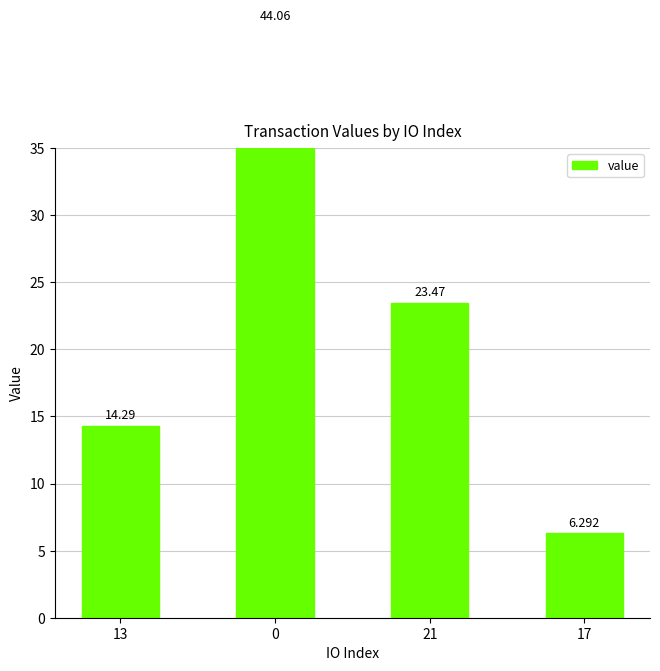

What is the change in value from 0 to 17?

-37.8